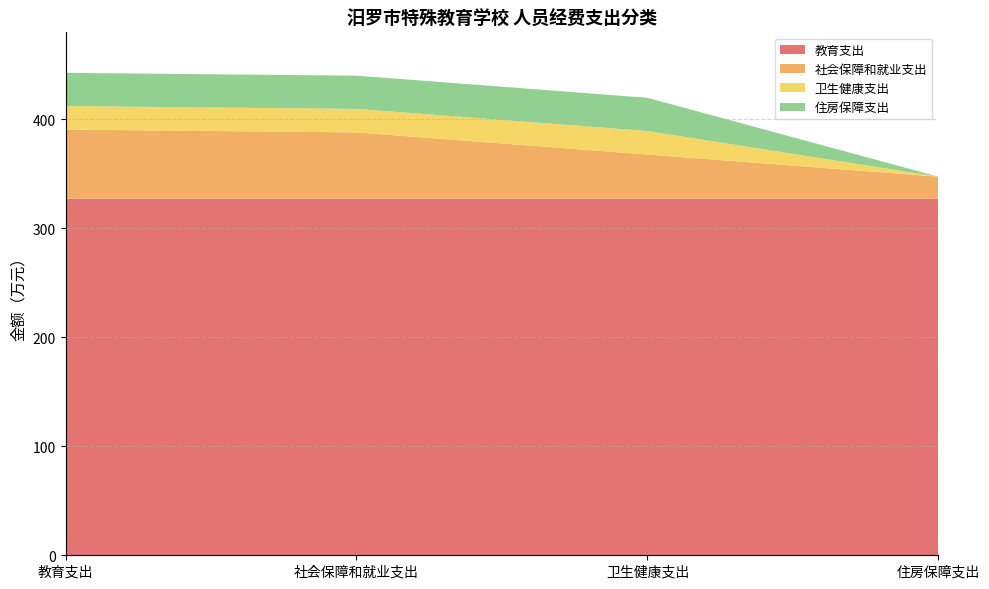

Reading right to left, transcribe all the data shown in this chart.

教育支出: 住房保障支出=327.2	卫生健康支出=327.2	社会保障和就业支出=327.2	教育支出=327.2
社会保障和就业支出: 住房保障支出=20.3	卫生健康支出=40.6	社会保障和就业支出=61.0	教育支出=63.5
卫生健康支出: 住房保障支出=0.0	卫生健康支出=21.6	社会保障和就业支出=21.6	教育支出=21.6
住房保障支出: 住房保障支出=0.0	卫生健康支出=30.5	社会保障和就业支出=30.5	教育支出=30.5